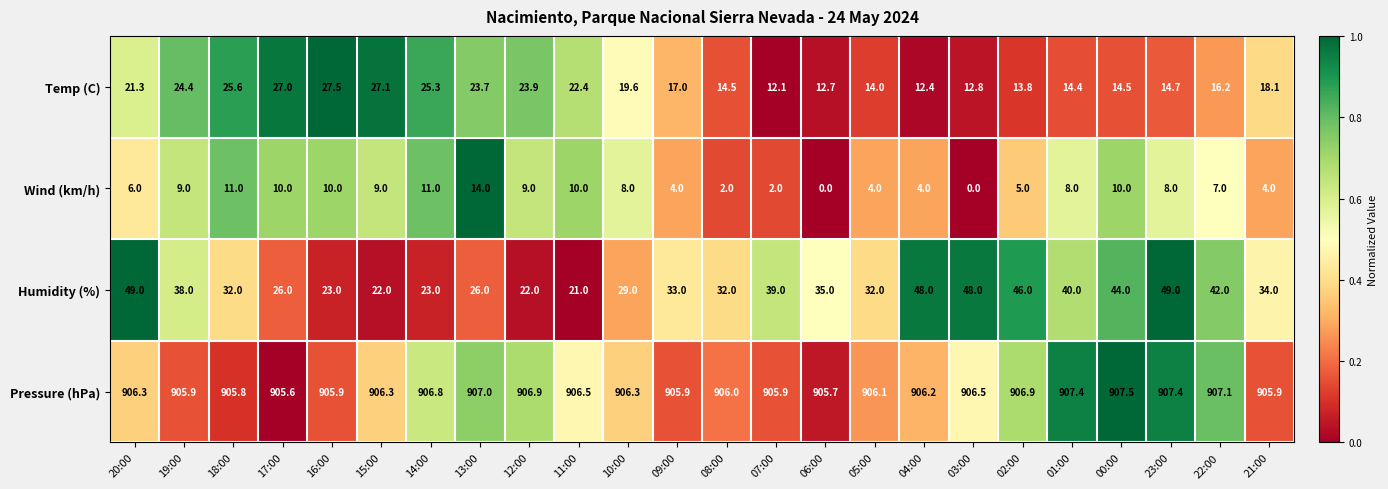

At how many categories does at least one series exceed 0?

24